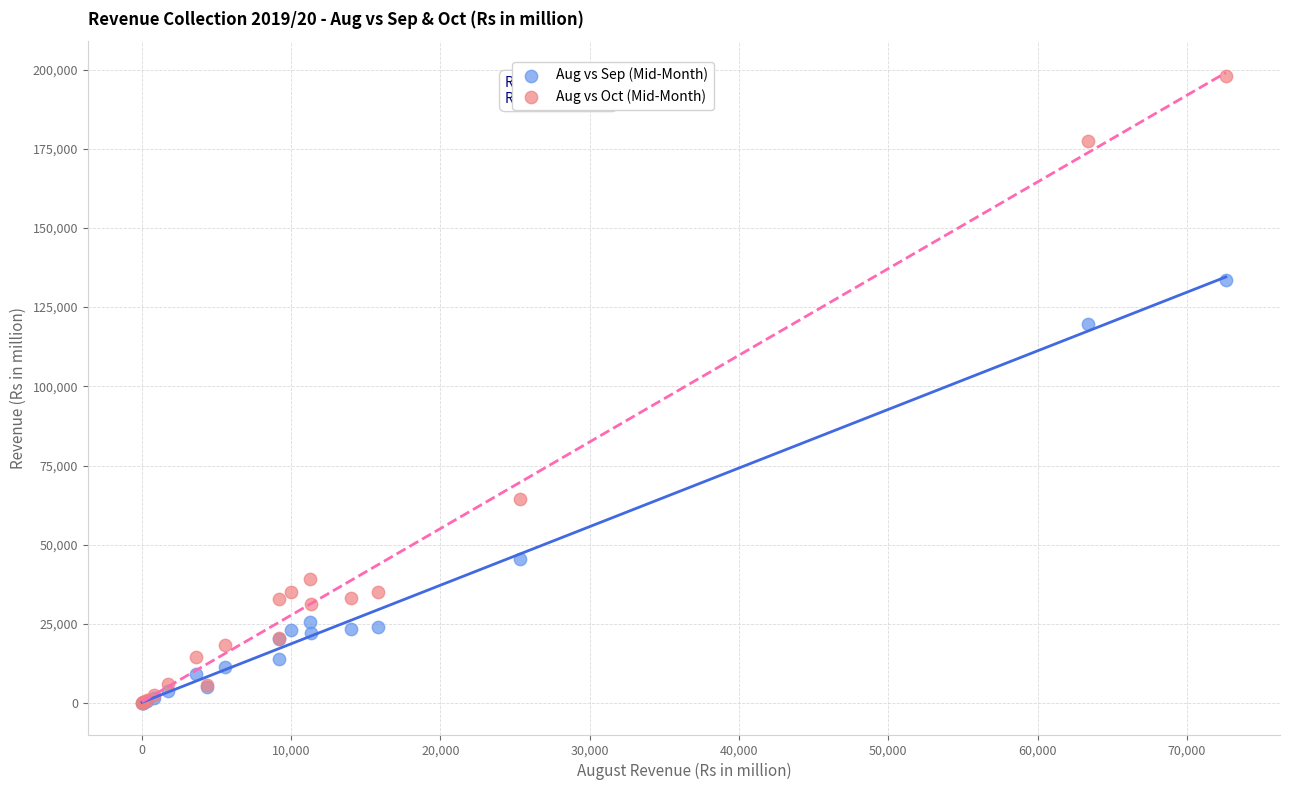

What are all the series names shown in the legend?

Aug vs Sep (Mid-Month), Aug vs Oct (Mid-Month)